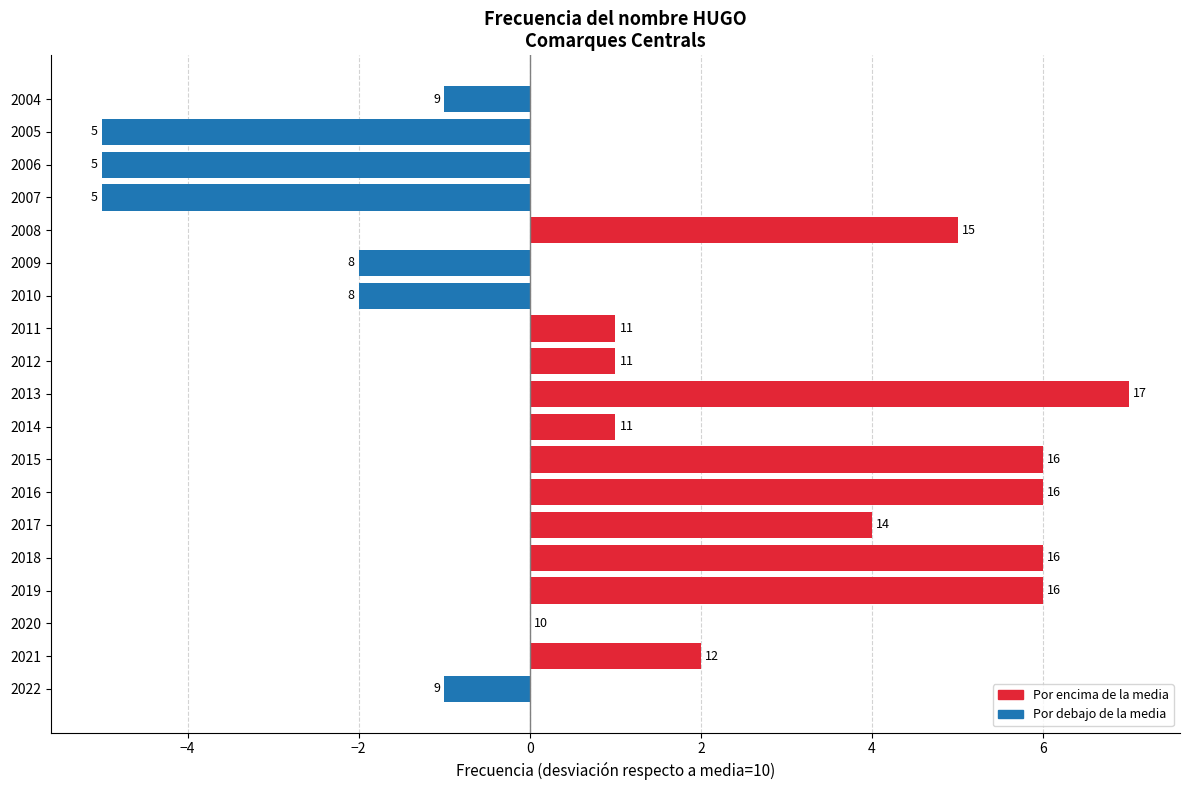

Are the bars horizontal?

Yes